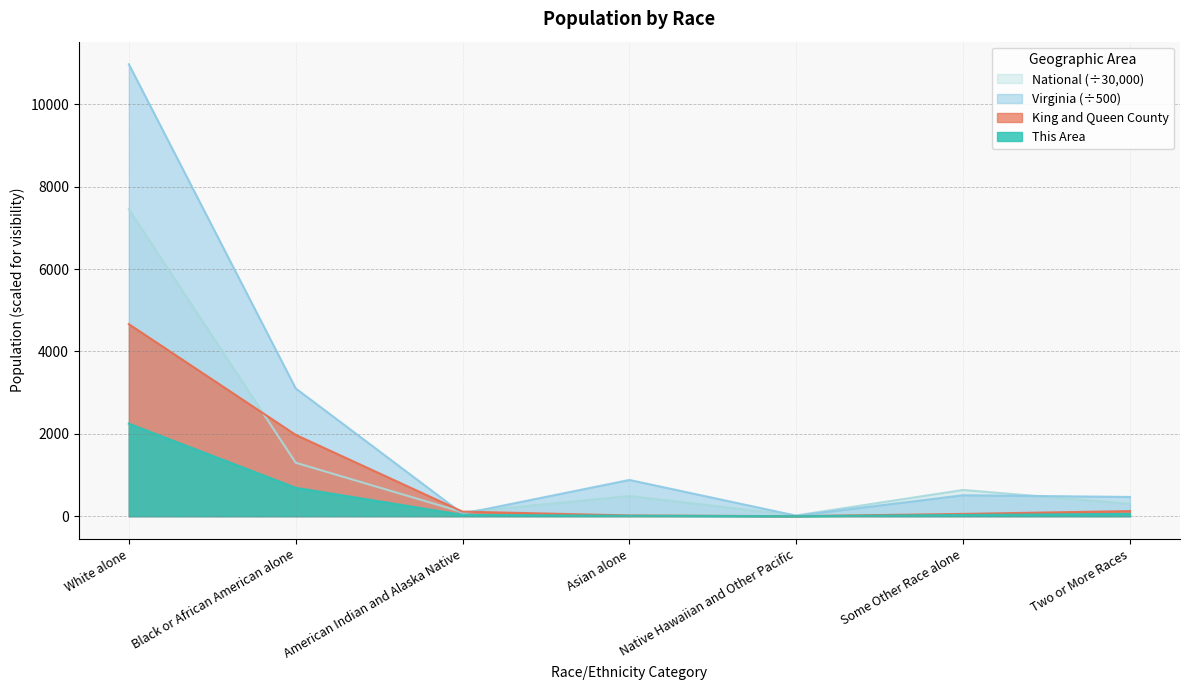

Rank the series by their maximum value, from lowest to highest.

This Area, King and Queen County, National (÷30,000), Virginia (÷500)